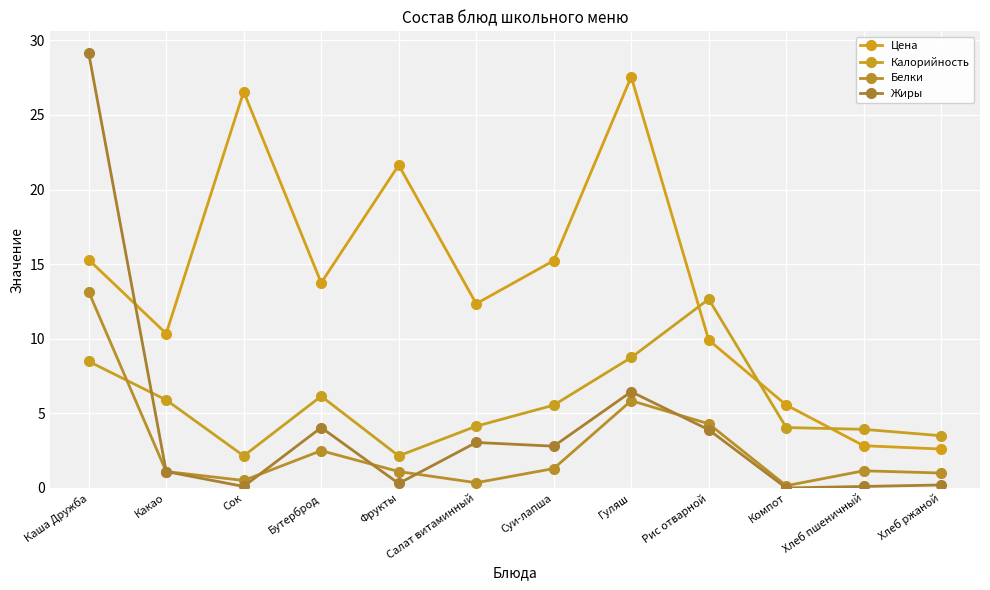

Rank the series by their maximum value, from lowest to highest.

Калорийность, Белки, Цена, Жиры